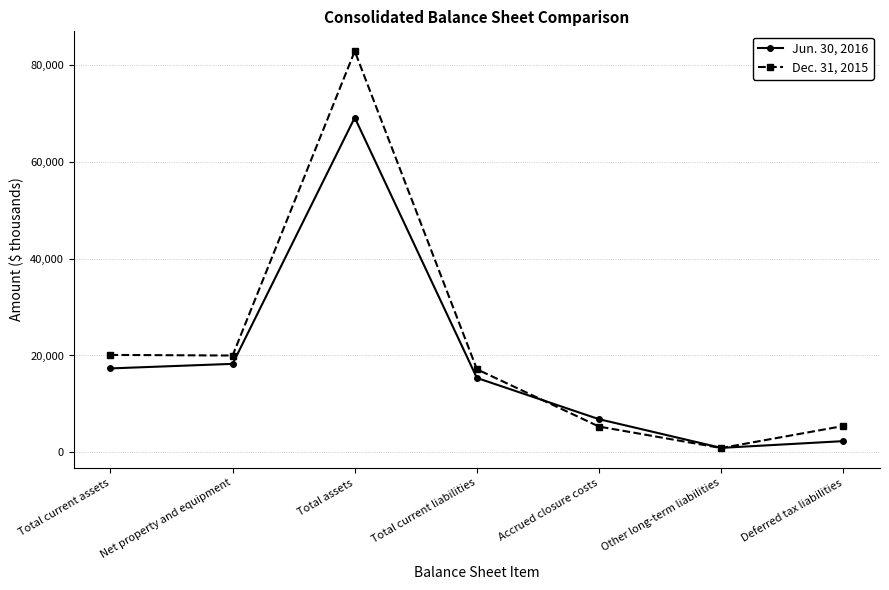

How many values in the Dec. 31, 2015 series are below 17150?

3